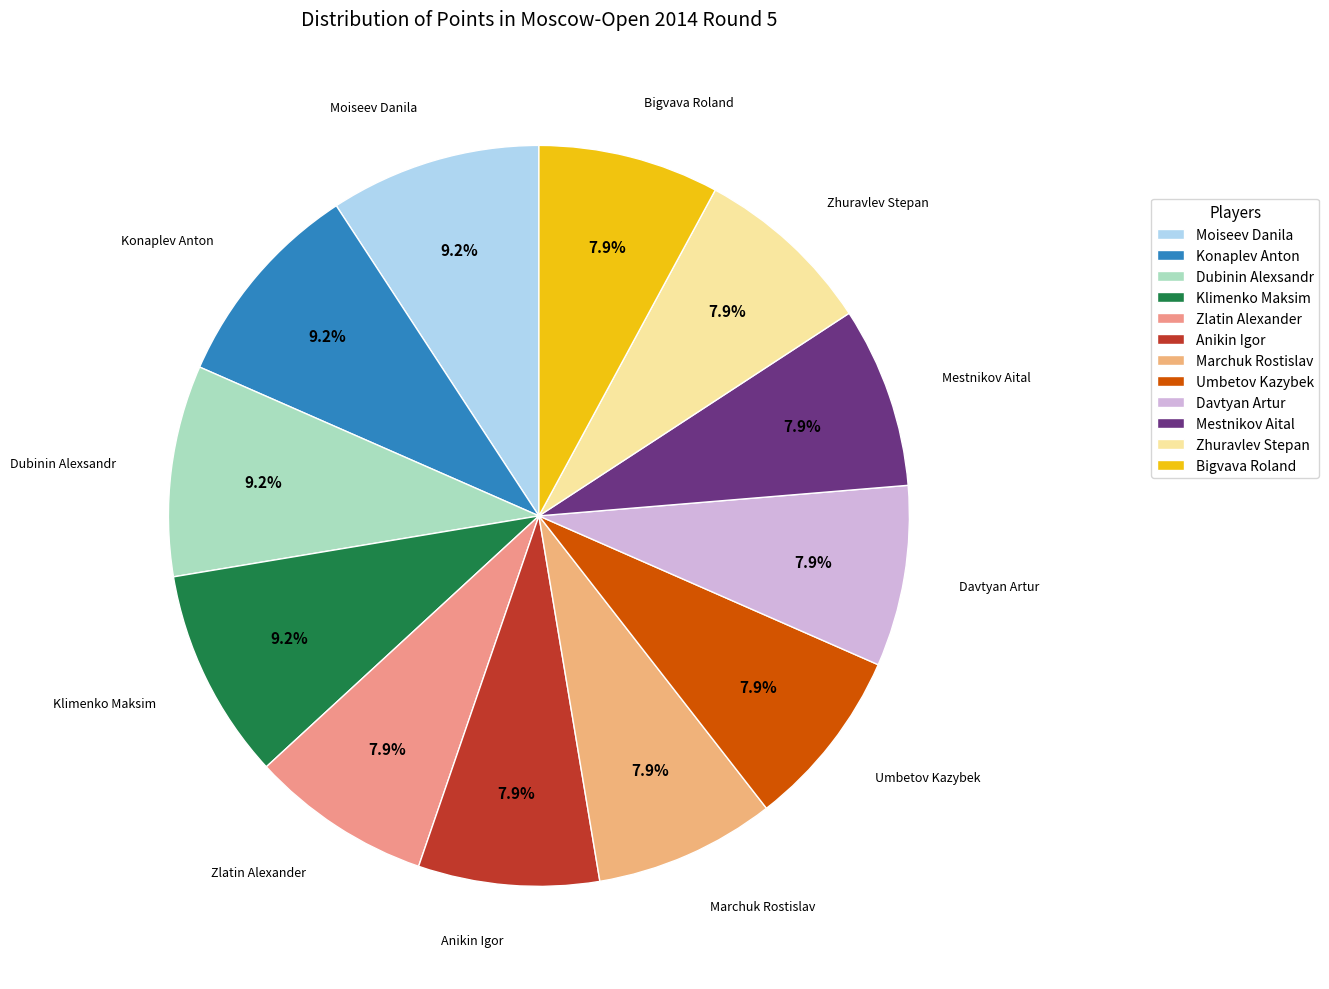

Count the number of slices in the pie.

12